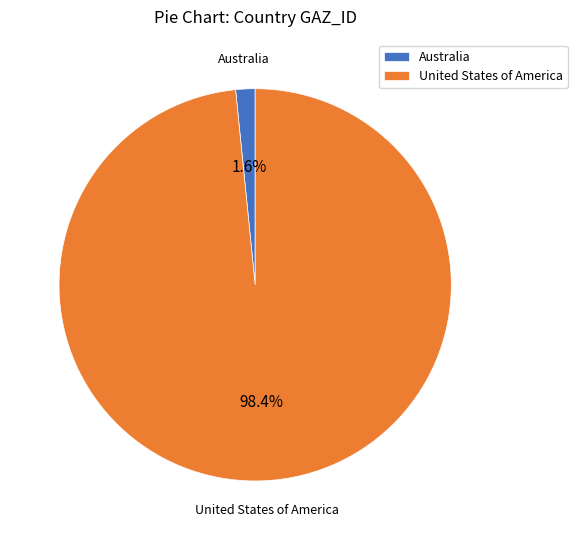

Which category has the biggest portion of the pie?

United States of America